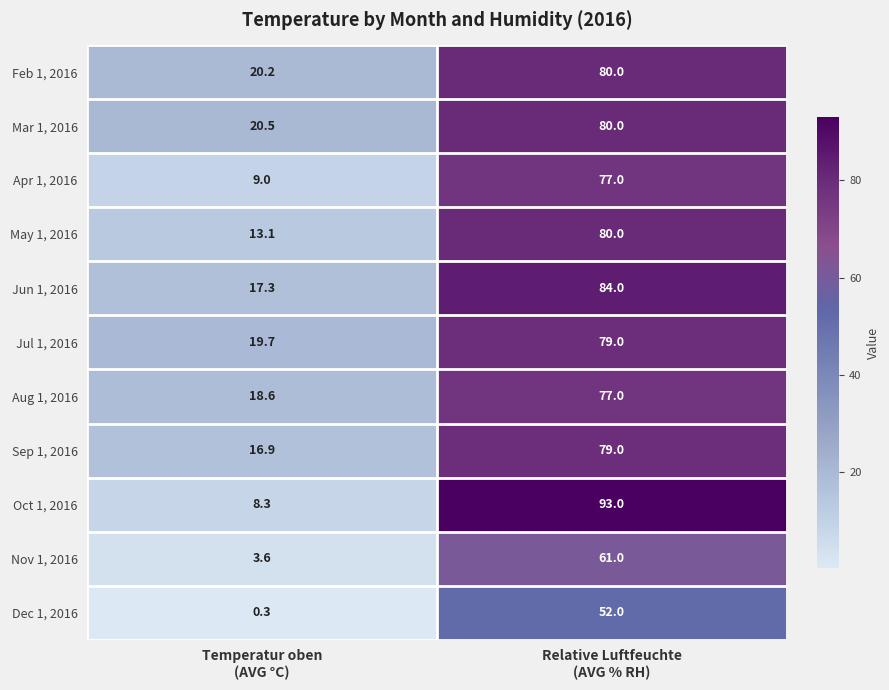

Reading left to right, what are all the values shown in this chart?

Feb 1, 2016: 20.2	80.0
Mar 1, 2016: 20.5	80.0
Apr 1, 2016: 9.0	77.0
May 1, 2016: 13.1	80.0
Jun 1, 2016: 17.3	84.0
Jul 1, 2016: 19.7	79.0
Aug 1, 2016: 18.6	77.0
Sep 1, 2016: 16.9	79.0
Oct 1, 2016: 8.3	93.0
Nov 1, 2016: 3.6	61.0
Dec 1, 2016: 0.3	52.0